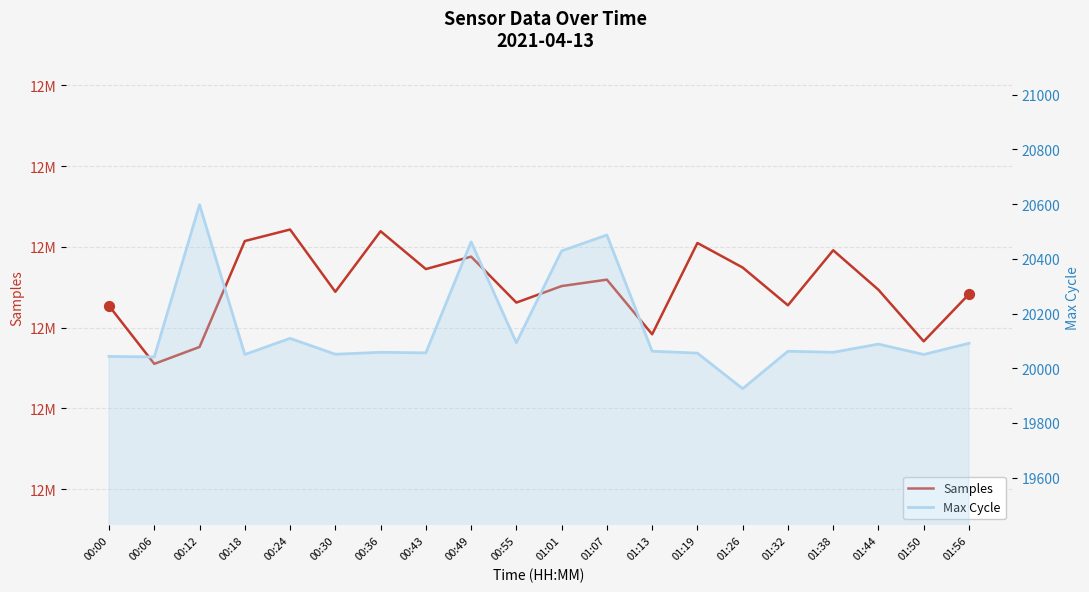

Which series has the largest total across all categories?

Samples